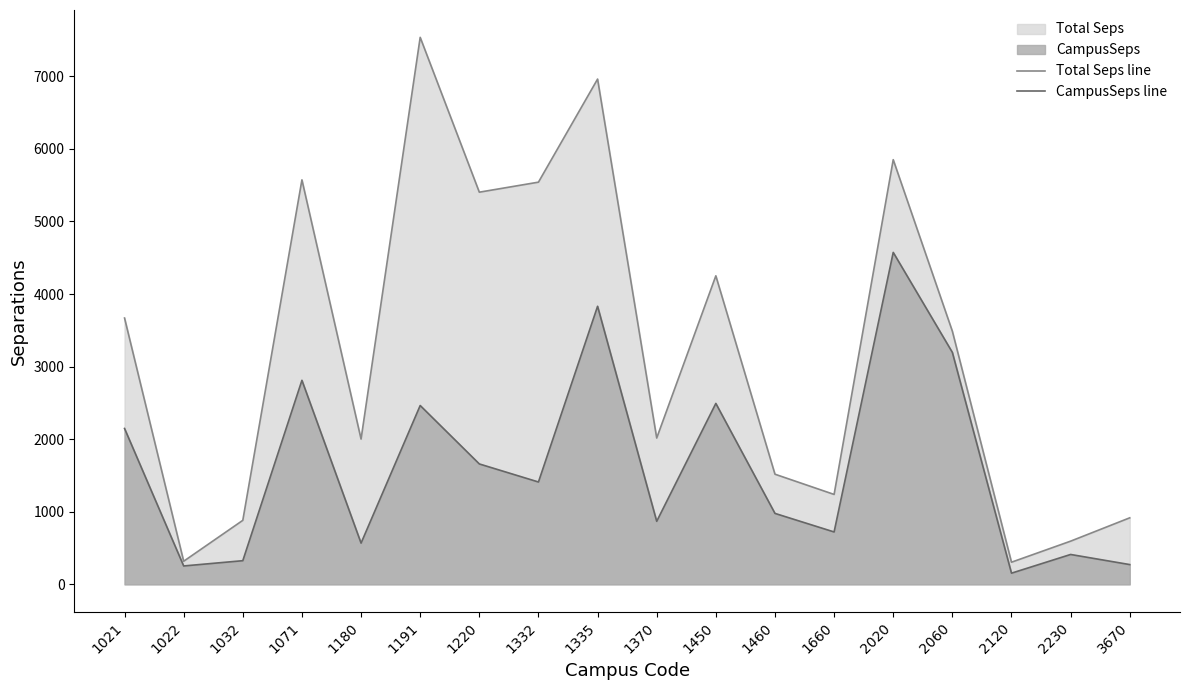

List the labels in order of Total Seps line value, largest first.

1191, 1335, 2020, 1071, 1332, 1220, 1450, 1021, 2060, 1370, 1180, 1460, 1660, 3670, 1032, 2230, 1022, 2120